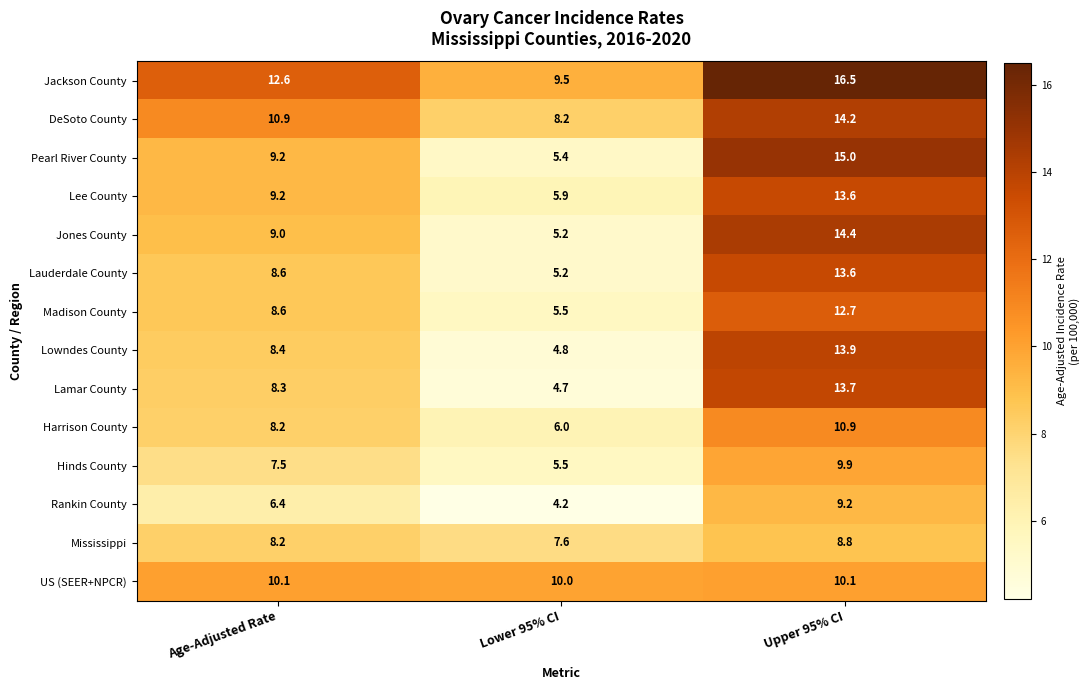

How many categories are shown in the chart?

3